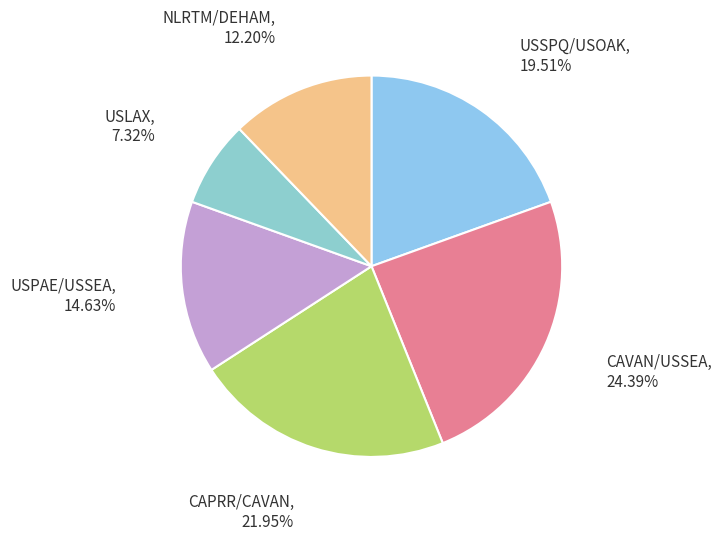

Does any single category account for the majority?

No